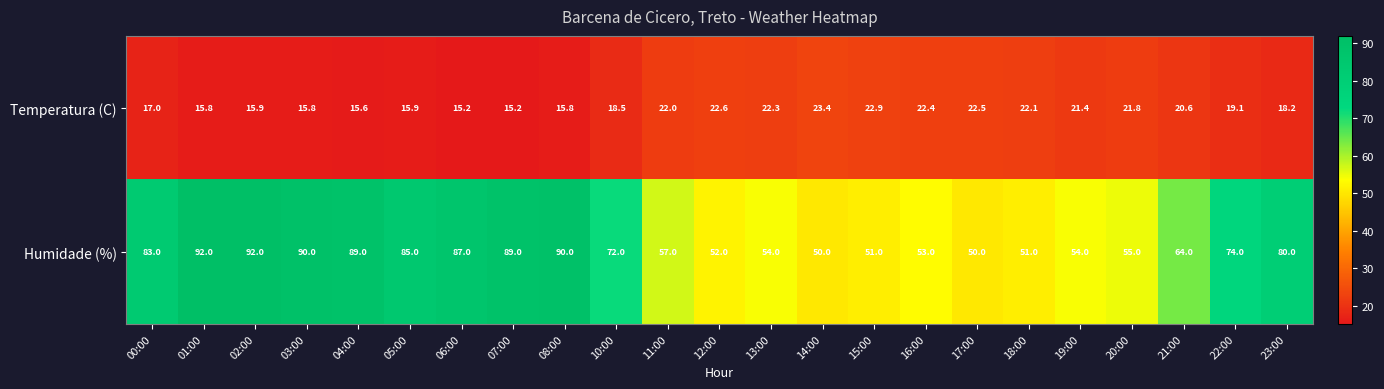

Is the value of Humidade (%) at 23:00 greater than the value of Temperatura (C) at 20:00?

Yes